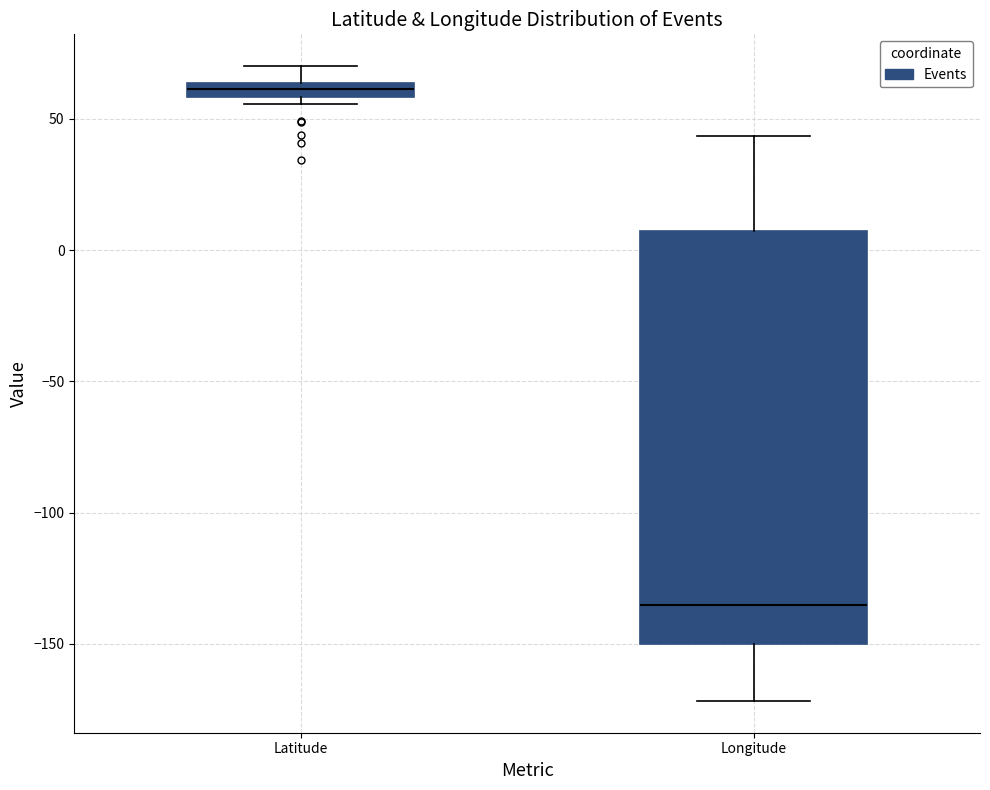

Which box is the tallest, from its lower edge to its upper edge?

Longitude